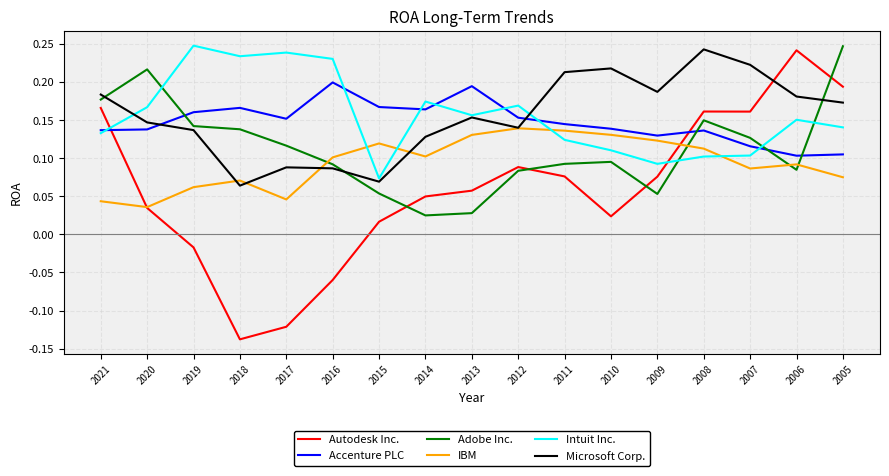

Which series has the largest range (max minus min)?

Autodesk Inc.